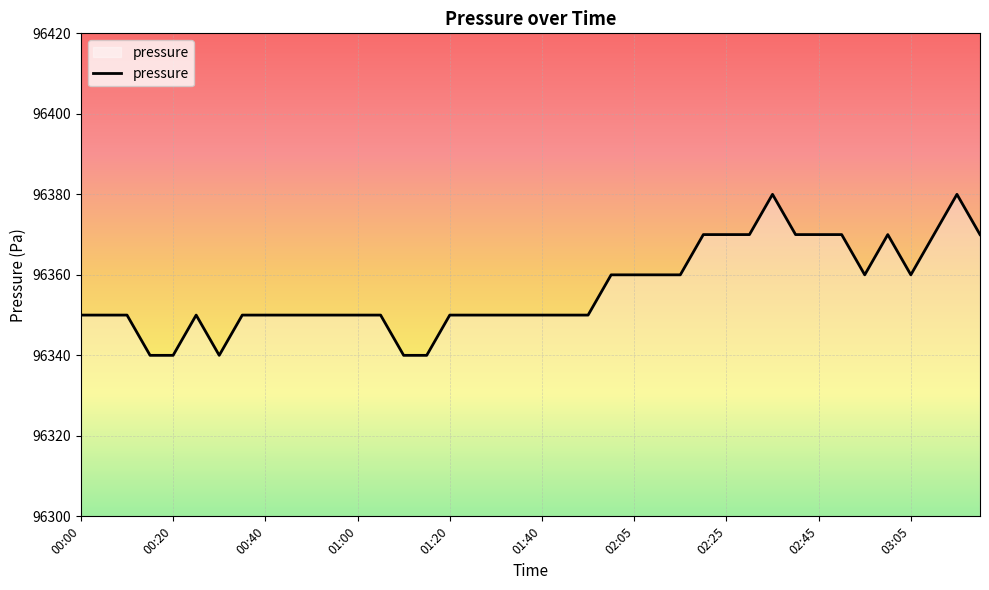

What is the maximum value shown in the chart?

96380